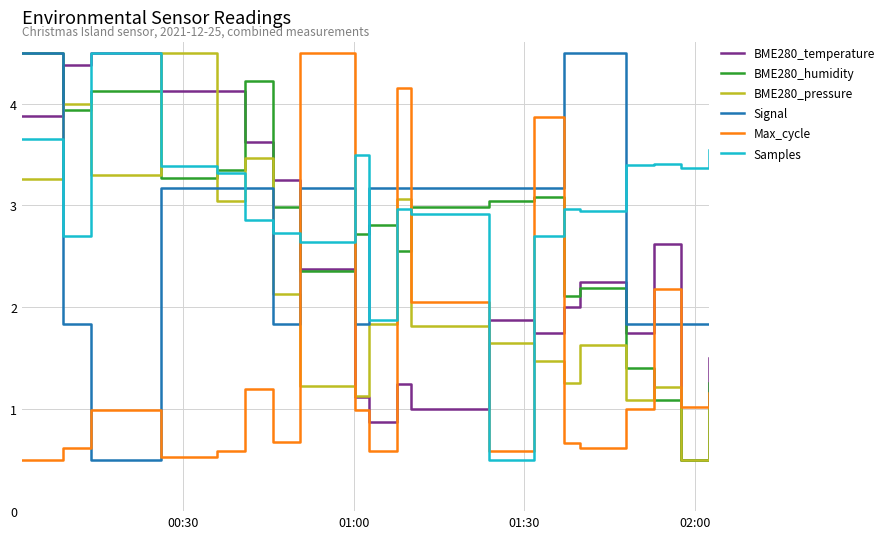

What is the greatest value displayed?

4.5